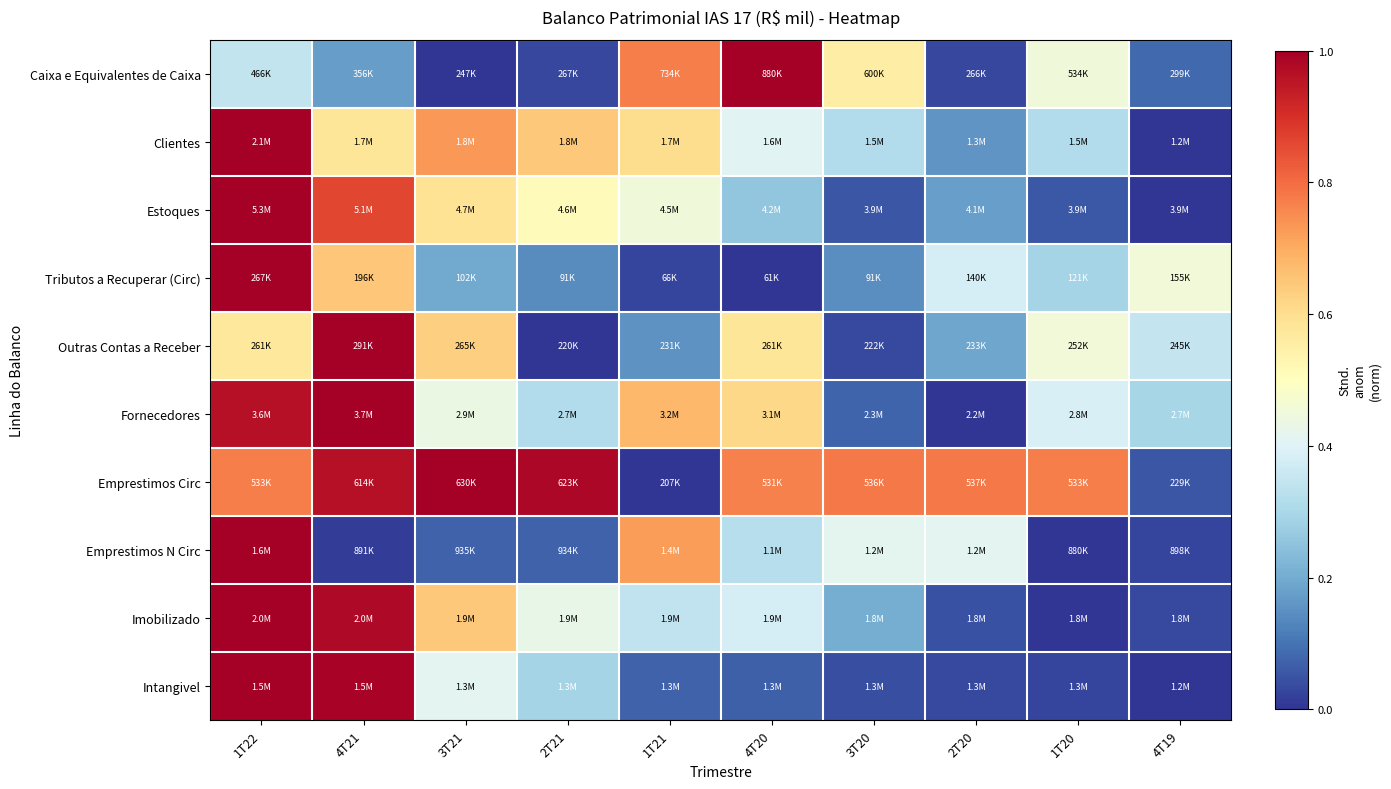

Reading left to right, extract all data points from this chart.

Caixa e Equivalentes de Caixa: 1T22=0.3	4T21=0.2	3T21=0.0	2T21=0.0	1T21=0.8	4T20=1.0	3T20=0.6	2T20=0.0	1T20=0.5	4T19=0.1
Clientes: 1T22=1.0	4T21=0.6	3T21=0.7	2T21=0.6	1T21=0.6	4T20=0.4	3T20=0.3	2T20=0.2	1T20=0.3	4T19=0.0
Estoques: 1T22=1.0	4T21=0.9	3T21=0.6	2T21=0.5	1T21=0.5	4T20=0.3	3T20=0.1	2T20=0.2	1T20=0.1	4T19=0.0
Tributos a Recuperar (Circ): 1T22=1.0	4T21=0.7	3T21=0.2	2T21=0.1	1T21=0.0	4T20=0.0	3T20=0.1	2T20=0.4	1T20=0.3	4T19=0.5
Outras Contas a Receber: 1T22=0.6	4T21=1.0	3T21=0.6	2T21=0.0	1T21=0.2	4T20=0.6	3T20=0.0	2T20=0.2	1T20=0.5	4T19=0.3
Fornecedores: 1T22=1.0	4T21=1.0	3T21=0.4	2T21=0.3	1T21=0.7	4T20=0.6	3T20=0.1	2T20=0.0	1T20=0.4	4T19=0.3
Emprestimos Circ: 1T22=0.8	4T21=1.0	3T21=1.0	2T21=1.0	1T21=0.0	4T20=0.8	3T20=0.8	2T20=0.8	1T20=0.8	4T19=0.1
Emprestimos N Circ: 1T22=1.0	4T21=0.0	3T21=0.1	2T21=0.1	1T21=0.7	4T20=0.3	3T20=0.4	2T20=0.4	1T20=0.0	4T19=0.0
Imobilizado: 1T22=1.0	4T21=1.0	3T21=0.6	2T21=0.4	1T21=0.3	4T20=0.4	3T20=0.2	2T20=0.0	1T20=0.0	4T19=0.0
Intangivel: 1T22=1.0	4T21=1.0	3T21=0.4	2T21=0.3	1T21=0.1	4T20=0.1	3T20=0.0	2T20=0.0	1T20=0.0	4T19=0.0